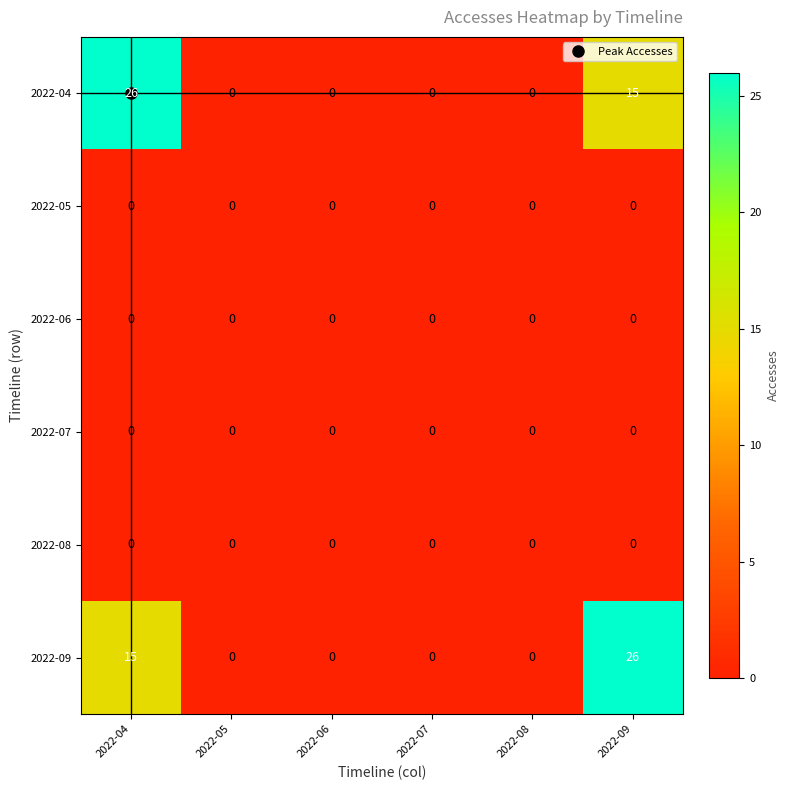

What is the total value across all series at 2022-09?

41